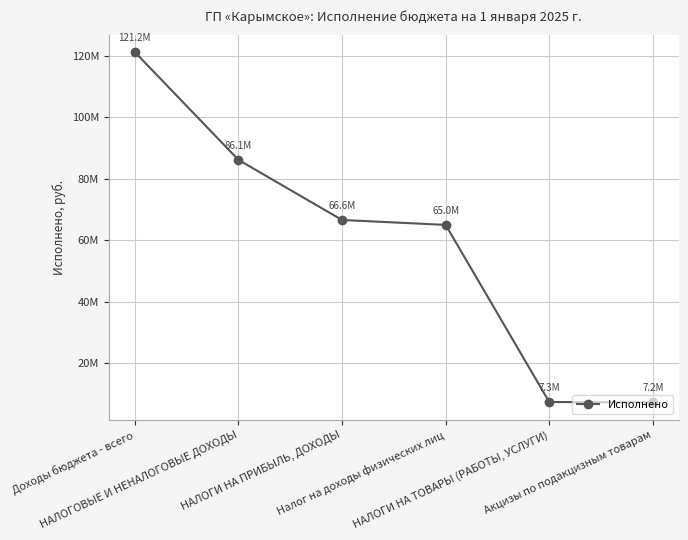

Approximately how many times larger is the value at Акцизы по подакцизным товарам compared to НАЛОГОВЫЕ И НЕНАЛОГОВЫЕ ДОХОДЫ?

0.1